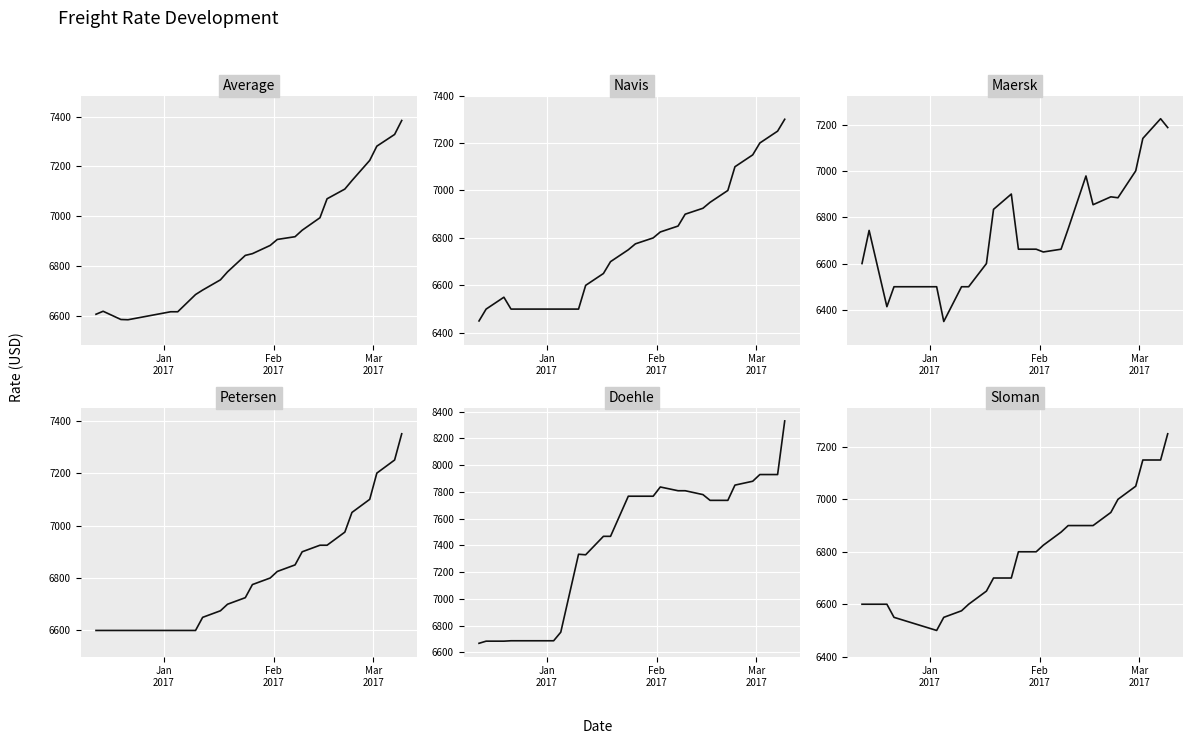

What is the value of the Sloman point at the 22nd from the left?

7150